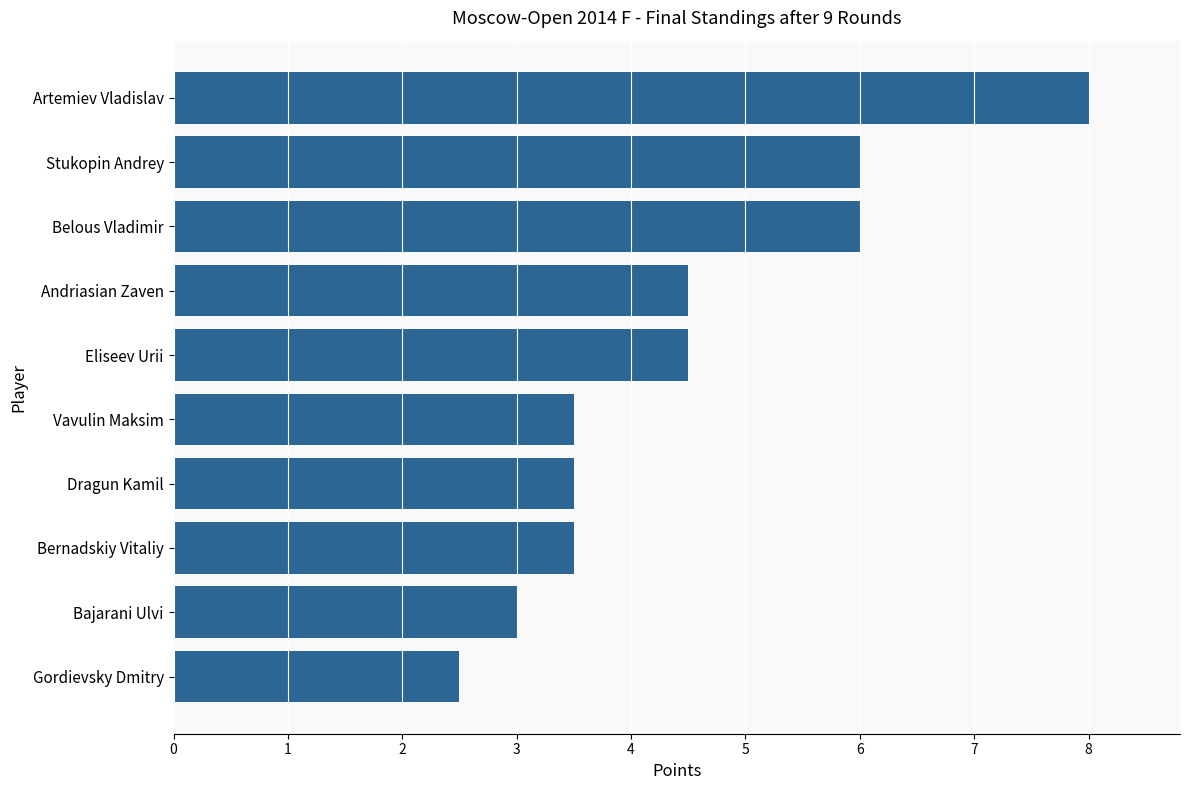

What is the change in value from Vavulin Maksim to Artemiev Vladislav?

+4.5